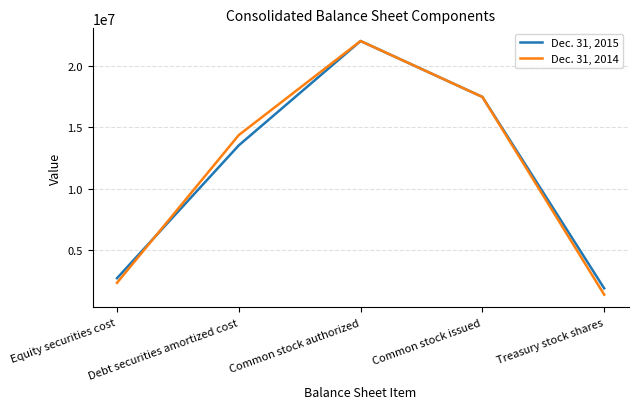

Which label corresponds to the largest value in the chart?

Common stock authorized